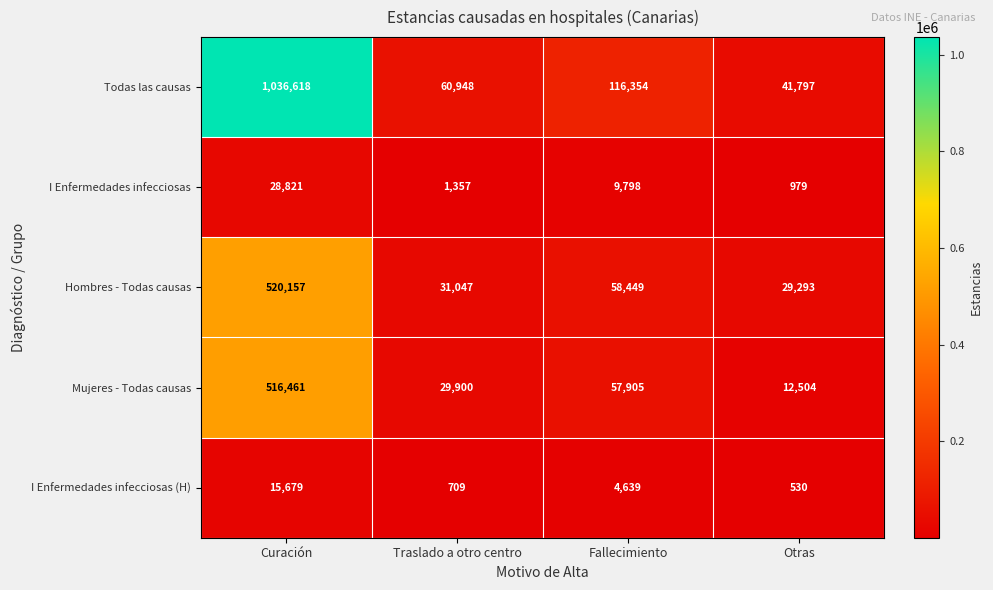

What is the sum of the I Enfermedades infecciosas values at Otras and Traslado a otro centro?

2336